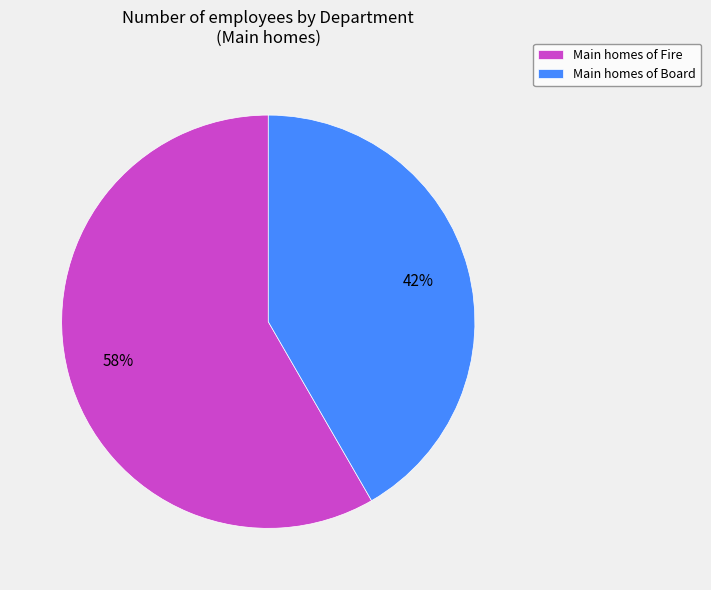

Do Main homes of Board and Main homes of Fire together represent more than half of the pie?

Yes